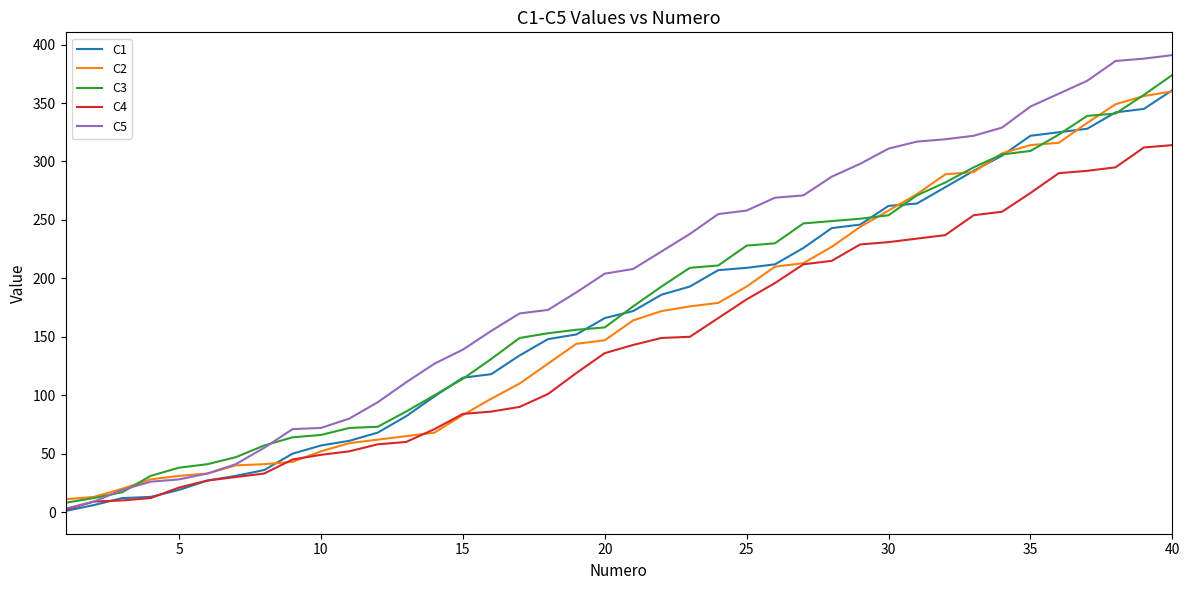

How many values in the C5 series are below 208?

20